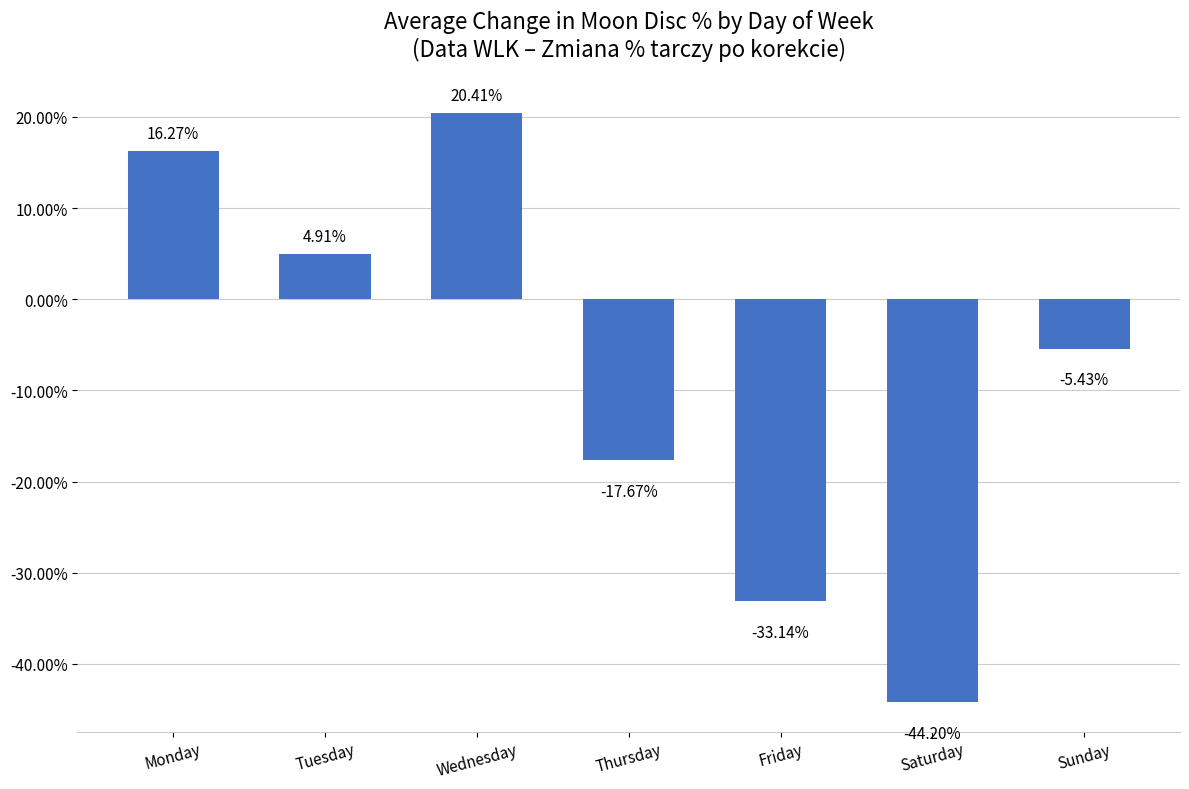

At which label does the data first exceed -5?

Monday